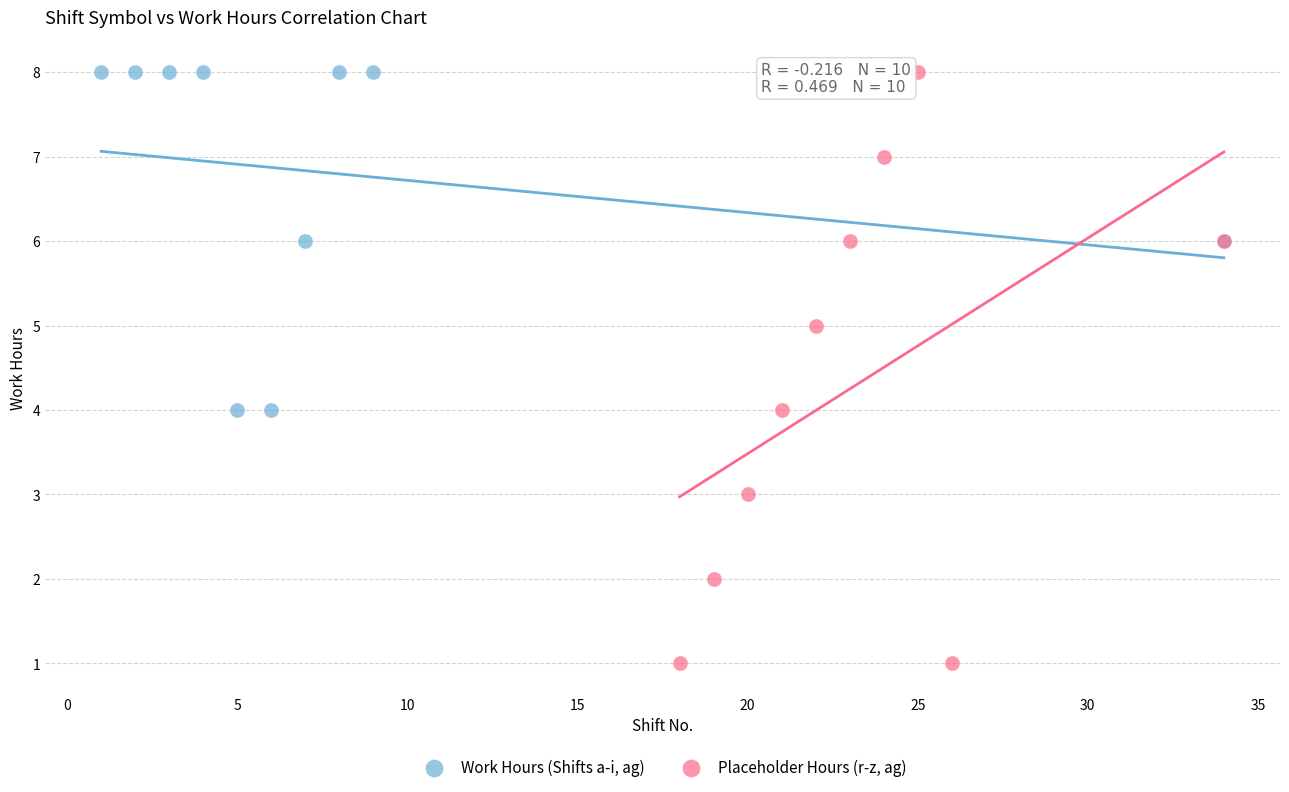

Which series contains the lowest Y value?

Placeholder Hours (r-z, ag)